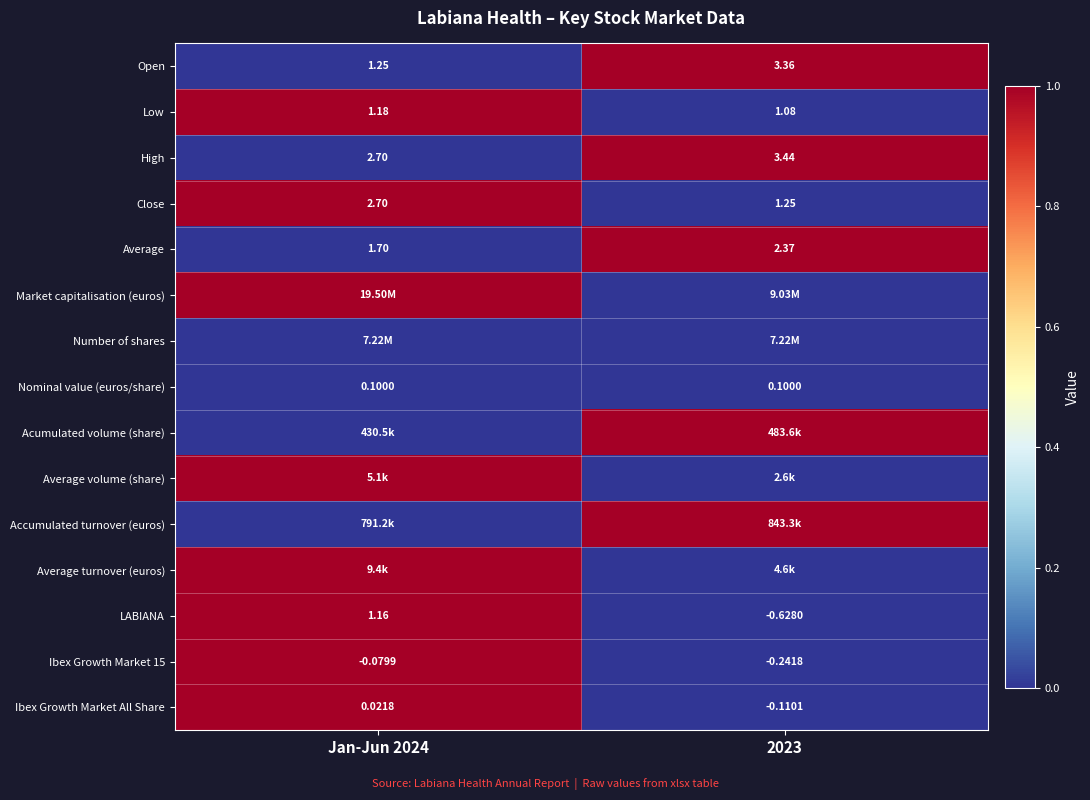

Is the value of High at 2023 greater than the value of Ibex Growth Market All Share at 2023?

Yes